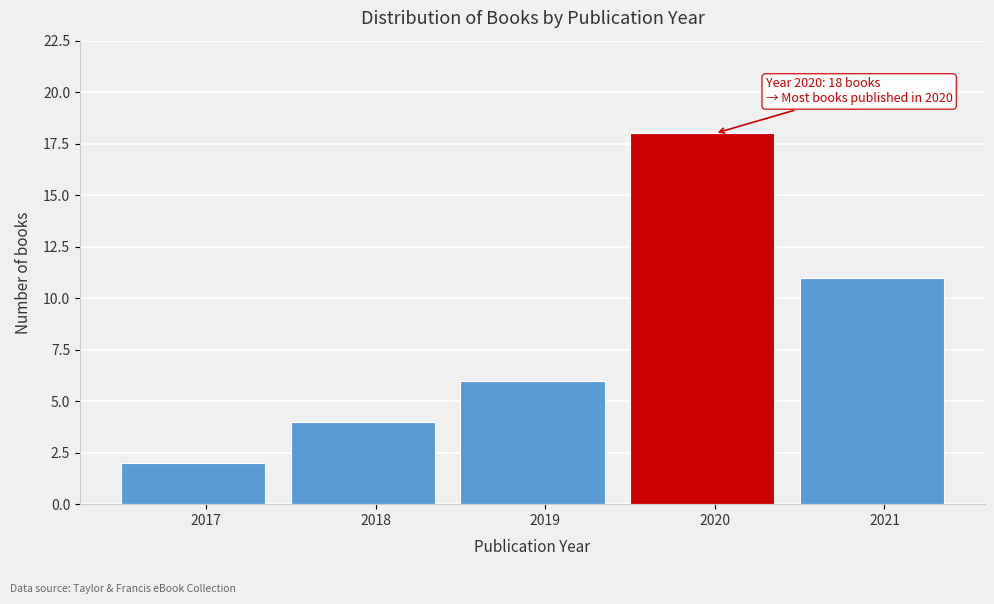

Reading left to right, transcribe all the data shown in this chart.

2017=2	2018=4	2019=6	2020=18	2021=11